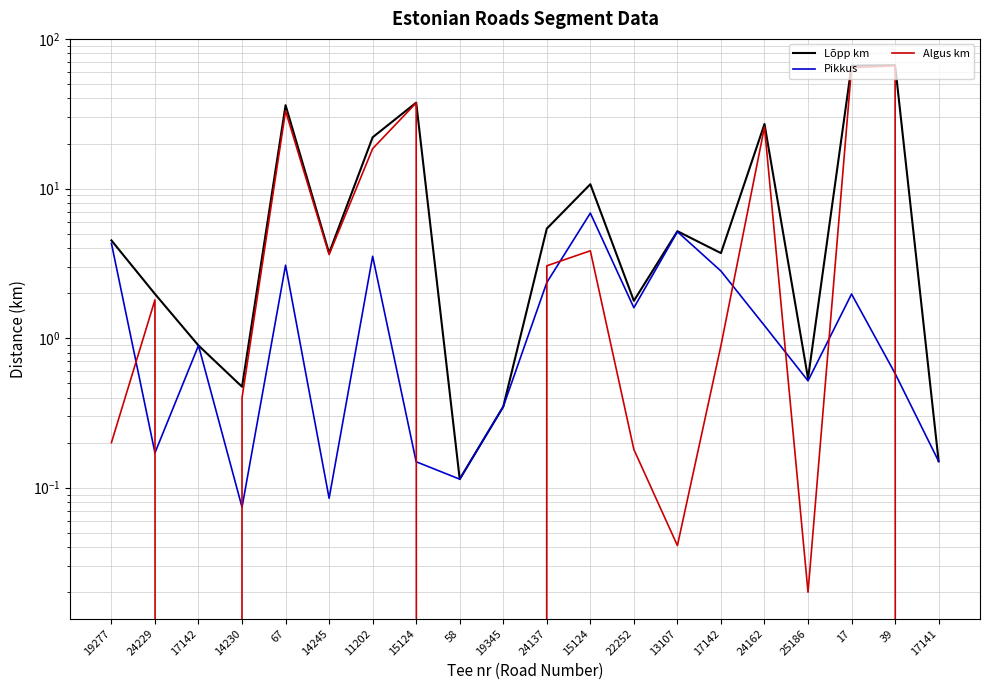

True or false: Algus km and Lõpp km cross at least once.

False